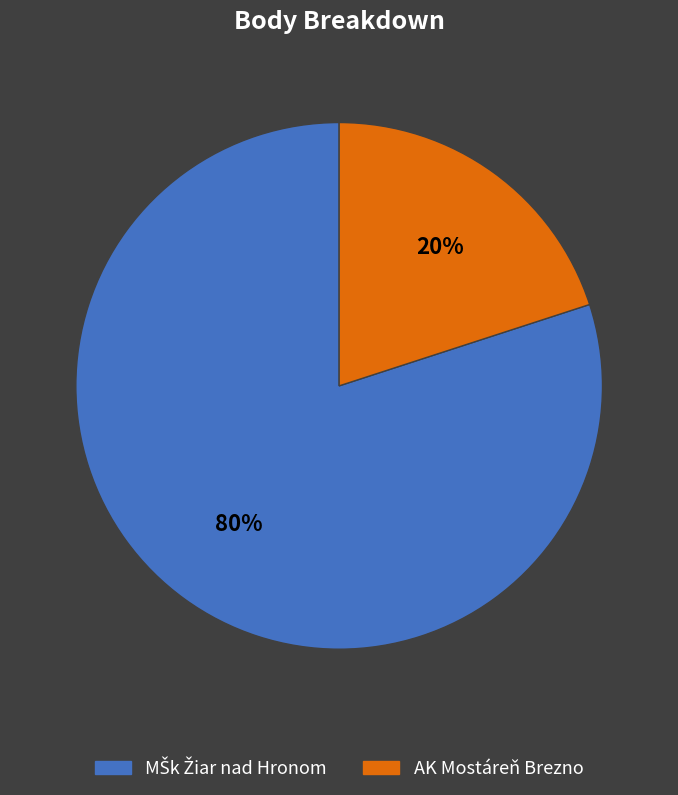

What is the smallest slice in the pie chart?

AK Mostáreň Brezno